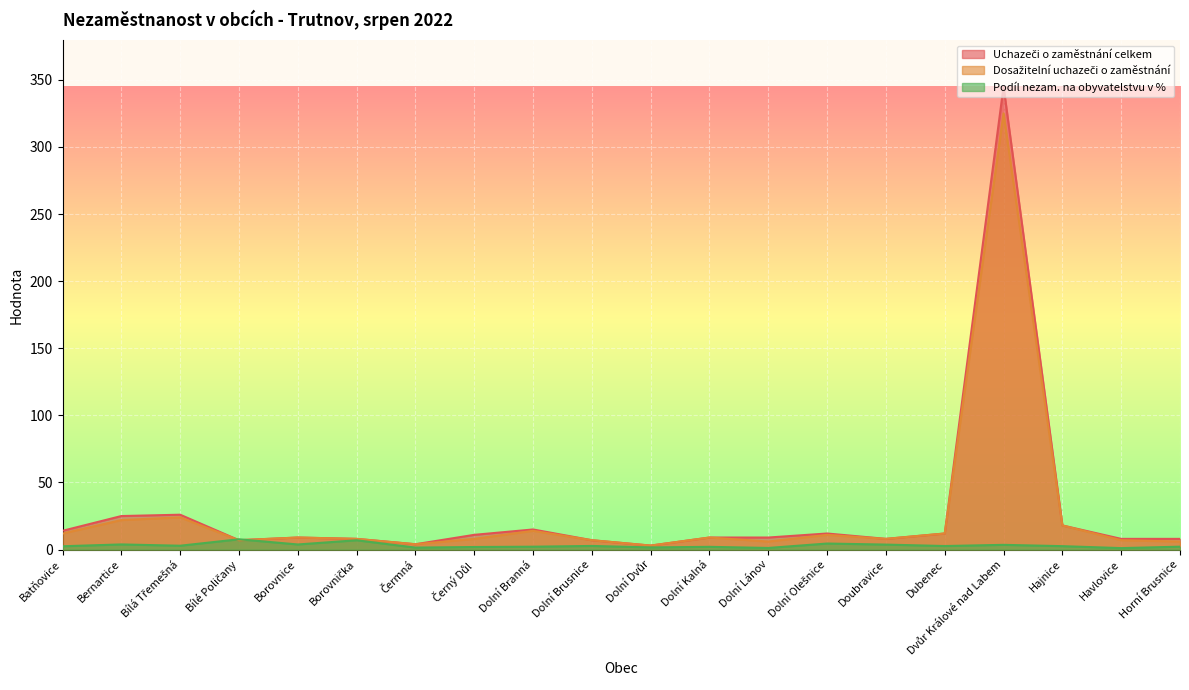

How many interior local peaks does the Podíl nezam. na obyvatelstvu v % series have?

7